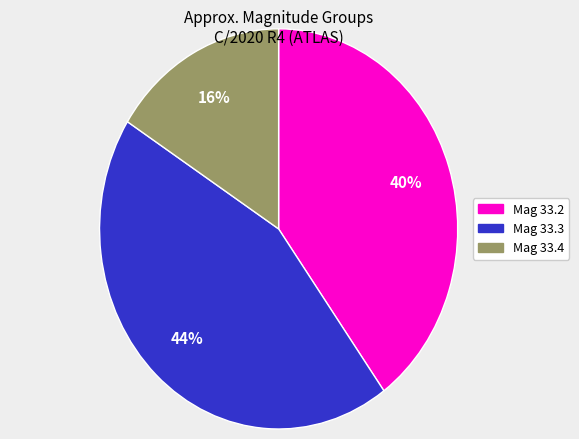

To the nearest percent, what is the average slice percentage?

33%